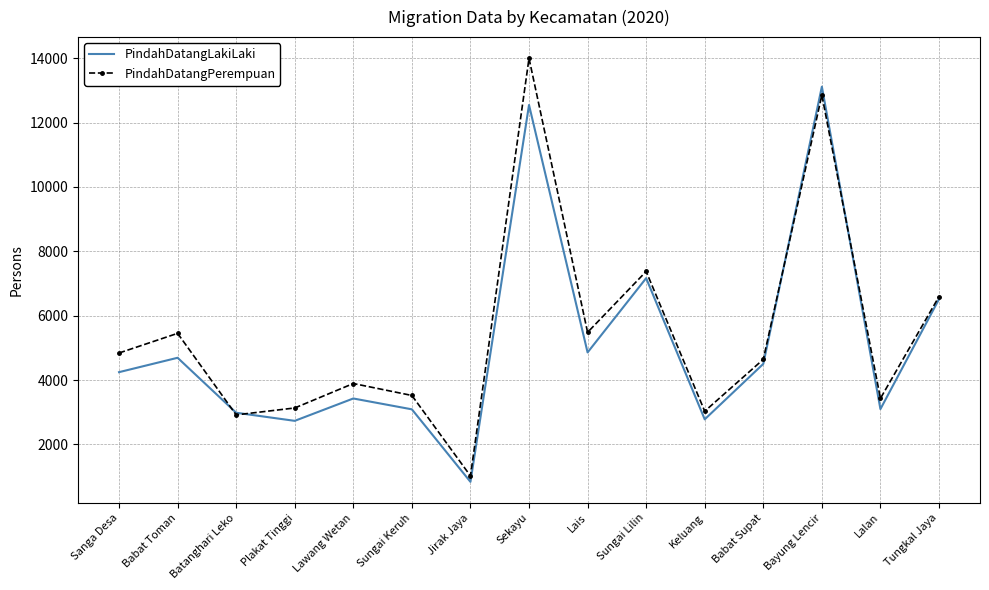

At how many categories does at least one series exceed 10309?

2